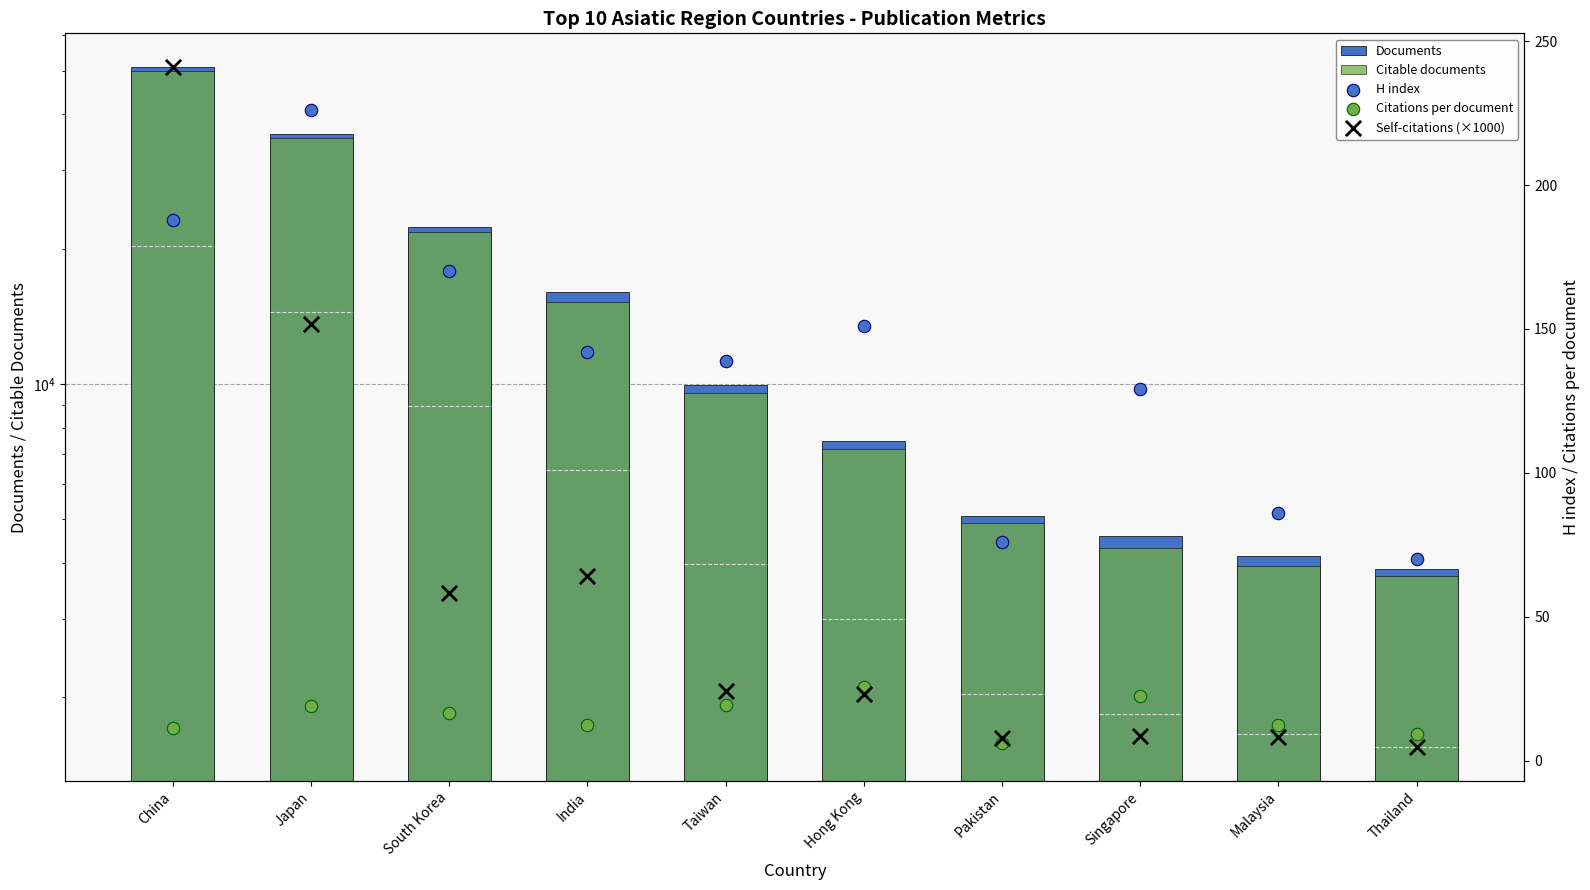

Which series reaches the minimum Y coordinate?

Self-citations (×1000)